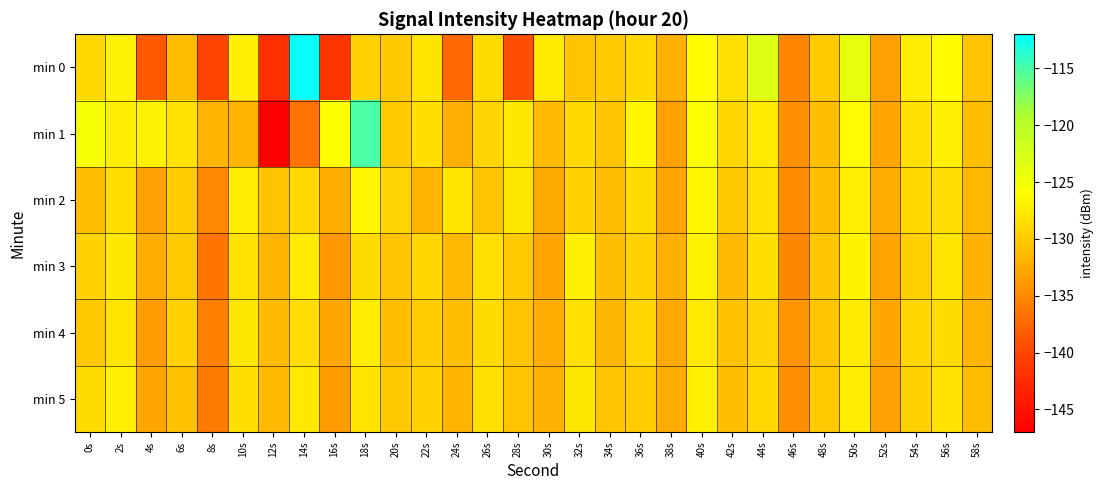

Rank the series by their maximum value, from highest to lowest.

min 0, min 1, min 2, min 3, min 5, min 4